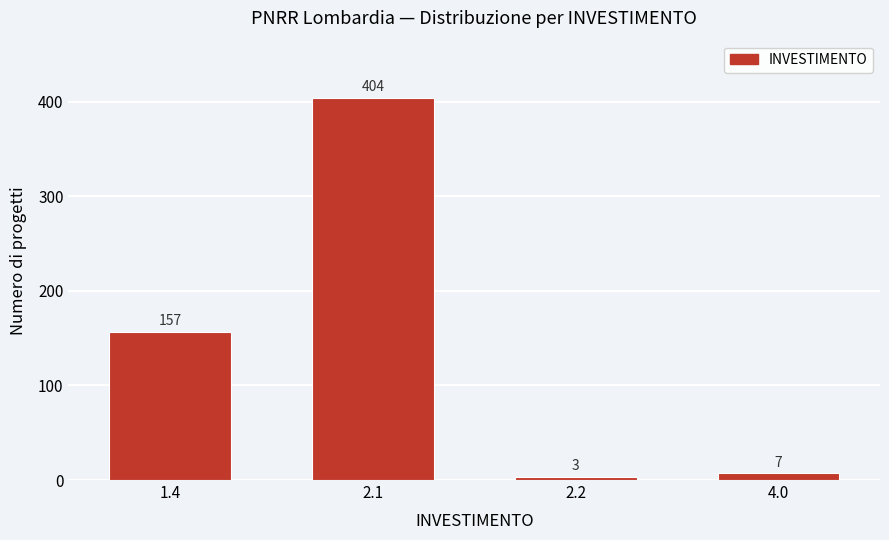

Reading left to right, what are all the values shown in this chart?

157	404	3	7